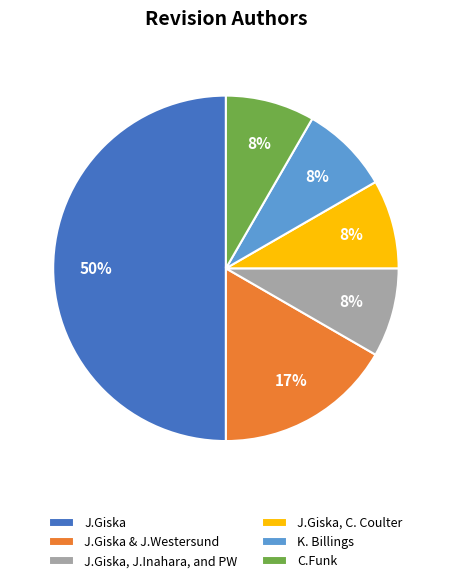

Which slice is the largest?

J.Giska